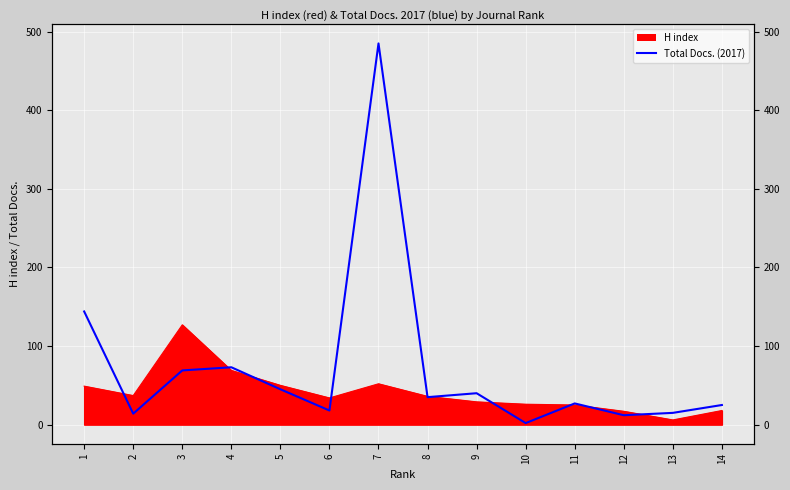

What is the difference between the maximum and minimum values?

483